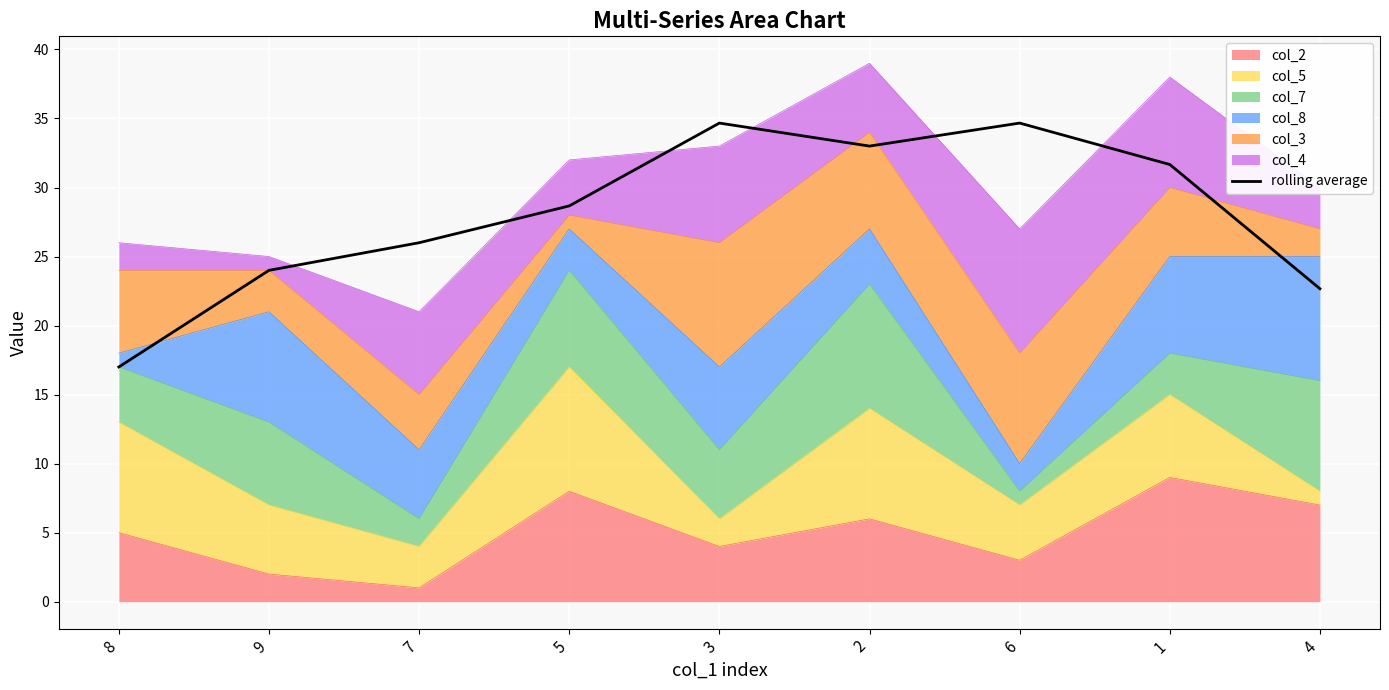

Where is the data nearest to the value 25?

9